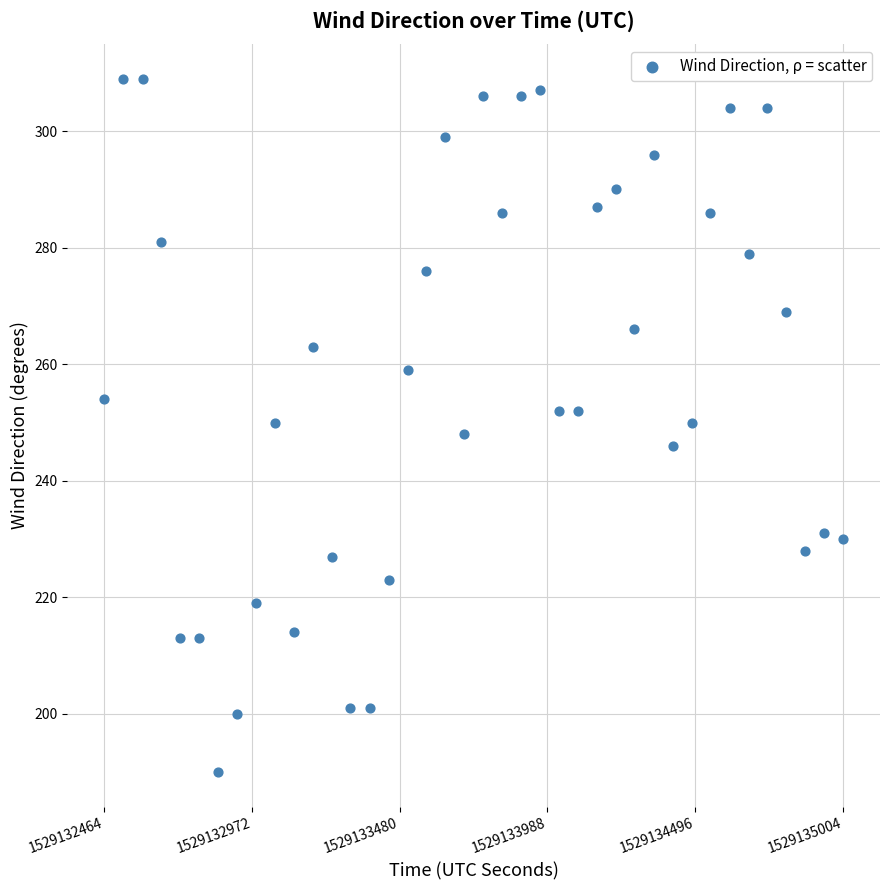

What is the range of X values (max minus min)?

2540